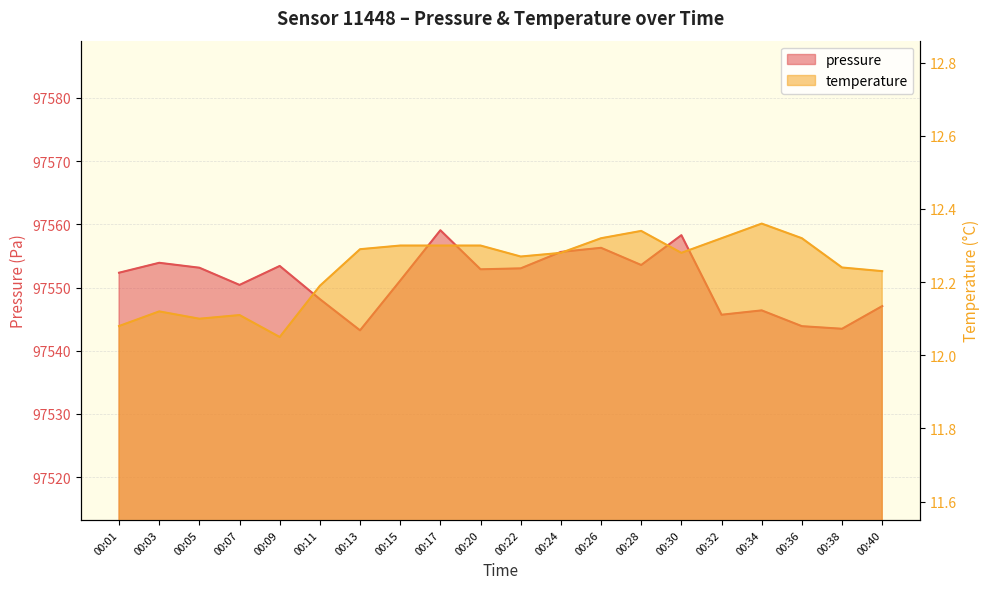

What is the total value across all series at 00:20?

97565.2